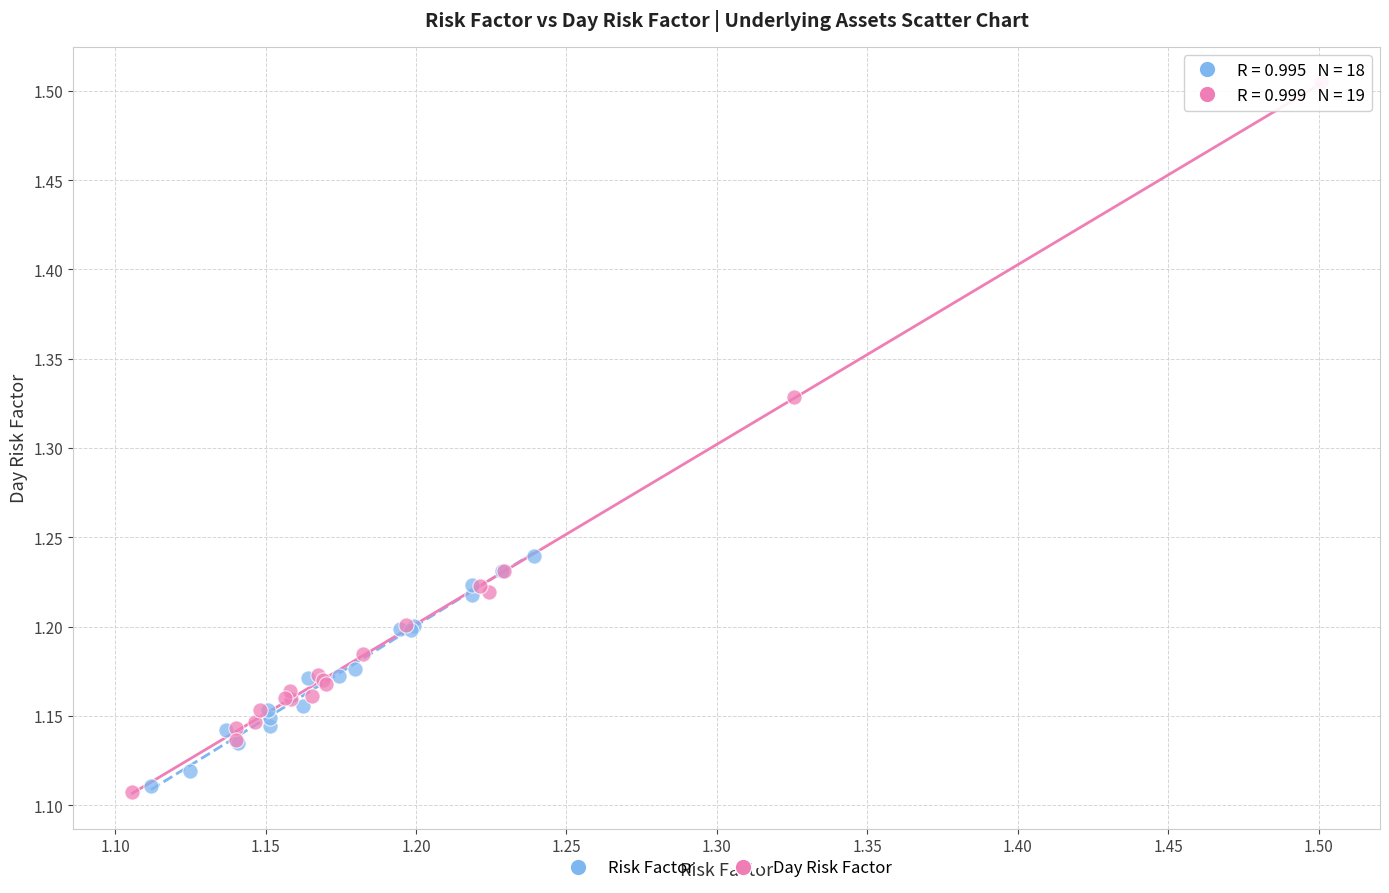

Which series has the largest Y range (max minus min)?

Day Risk Factor